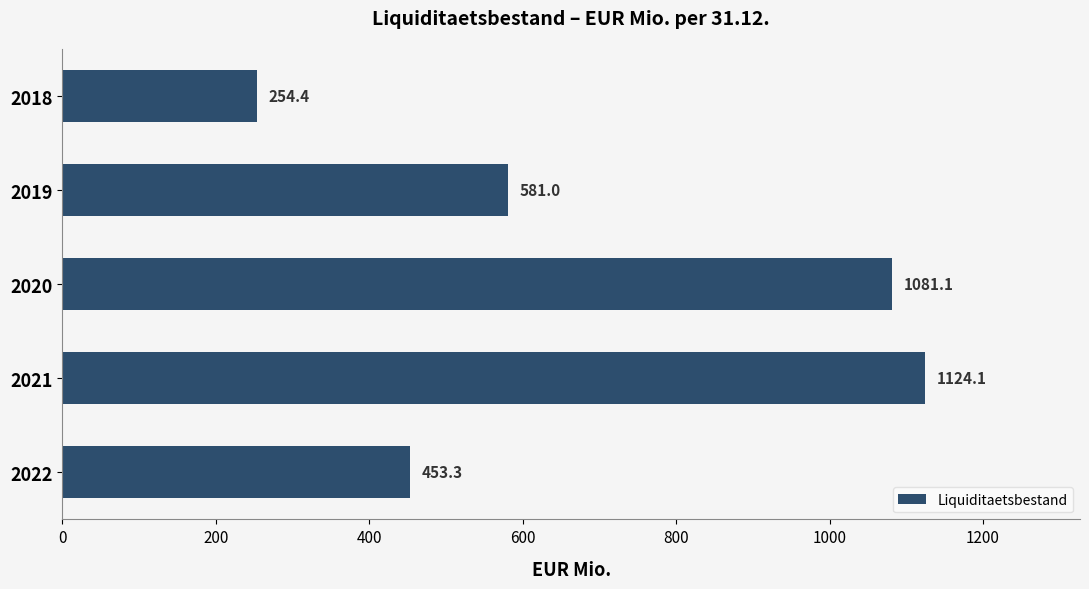

Reading top to bottom, list all the values displayed in this chart.

254.4	581.0	1081.1	1124.1	453.3